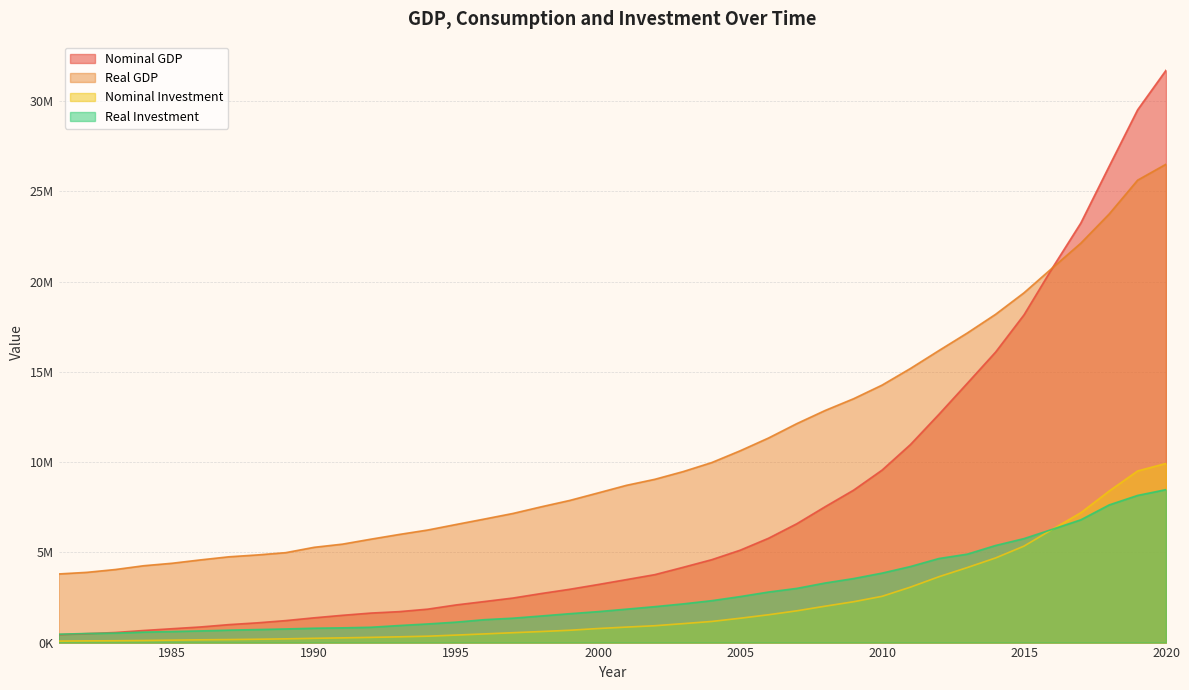

How many distinct data groups are displayed?

4